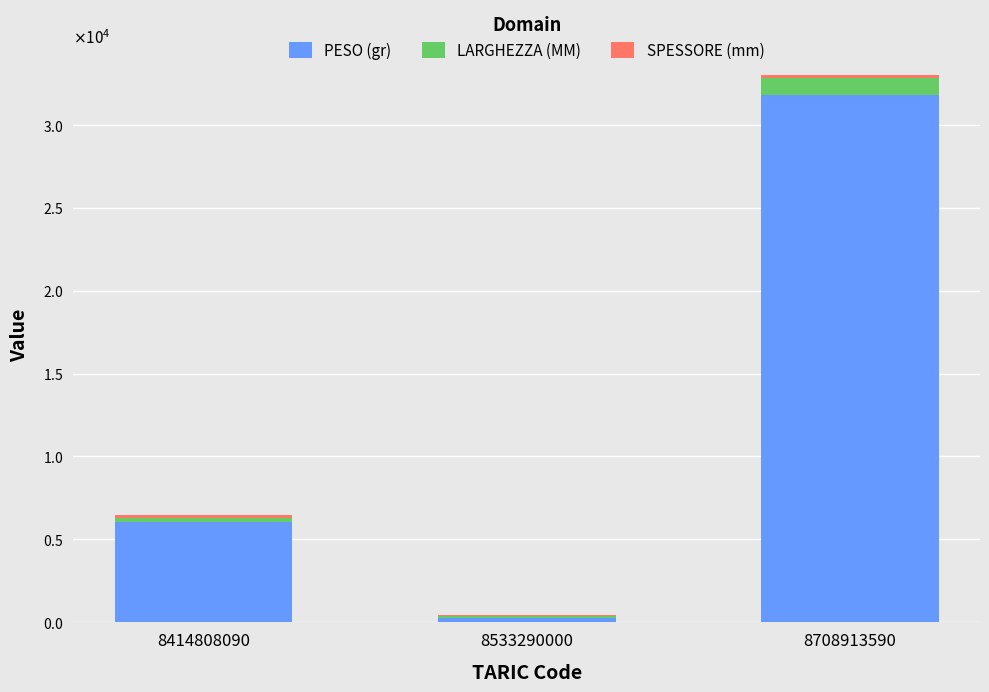

What is the lowest value of the PESO (gr) series?

260